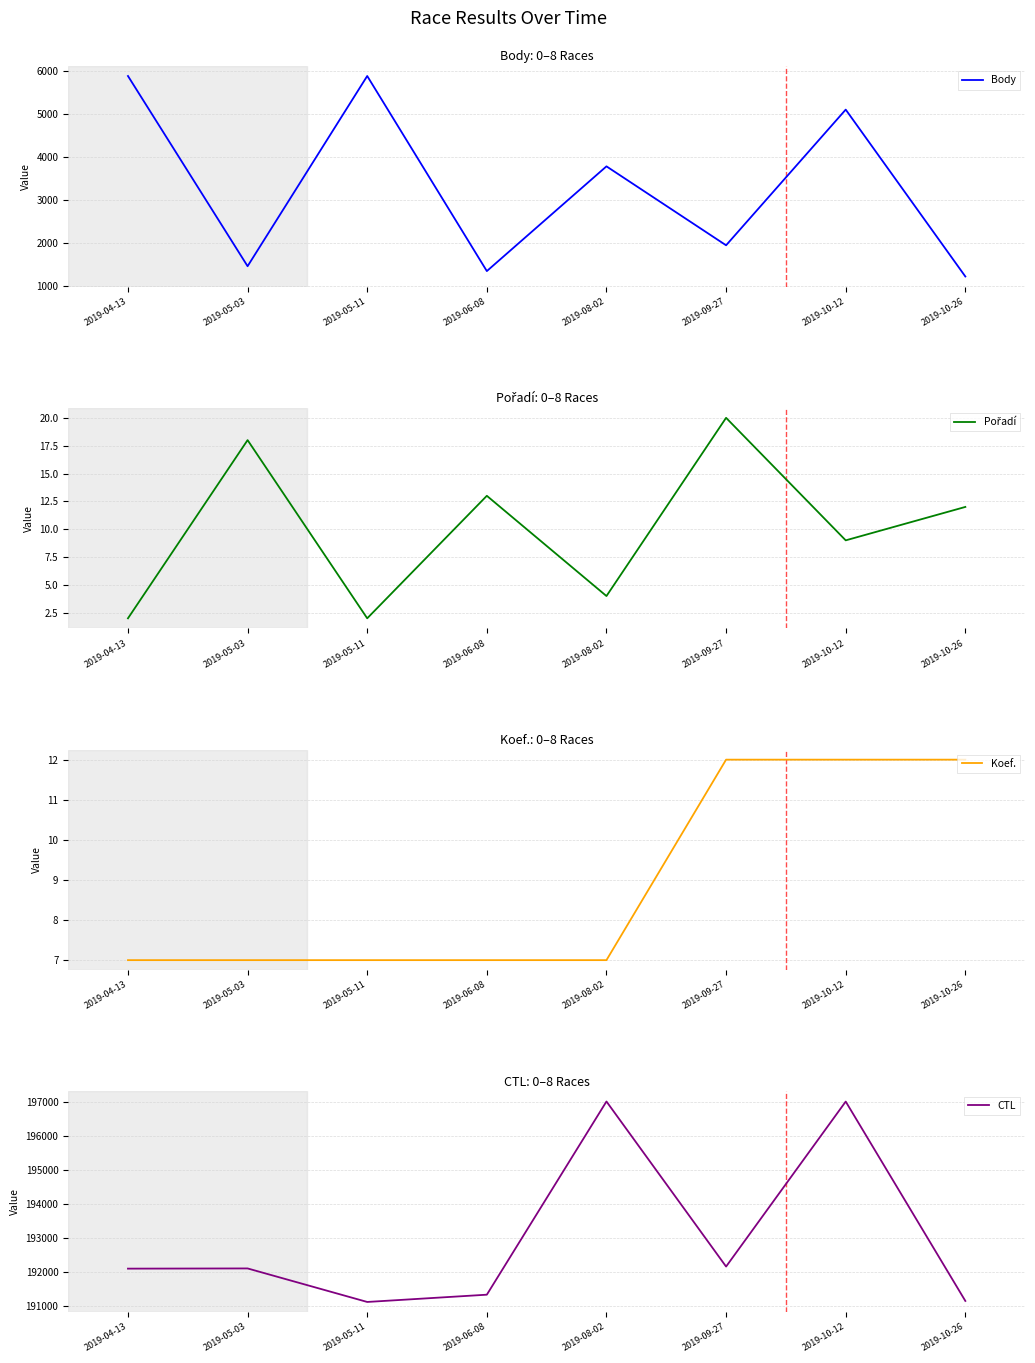

Between 2019-05-03 and 2019-09-27, which series saw the biggest shift?

Body